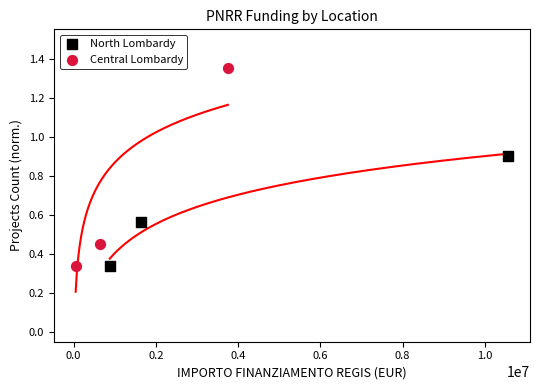

What are all the series names shown in the legend?

North Lombardy, Central Lombardy